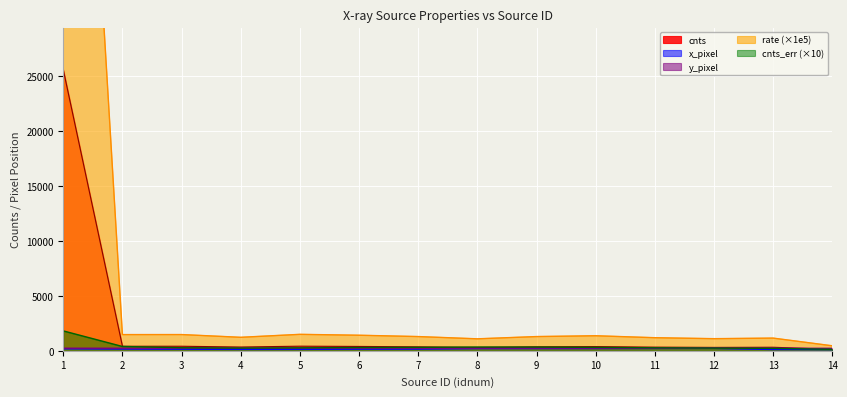

Between 14 and 12, which is larger?

12